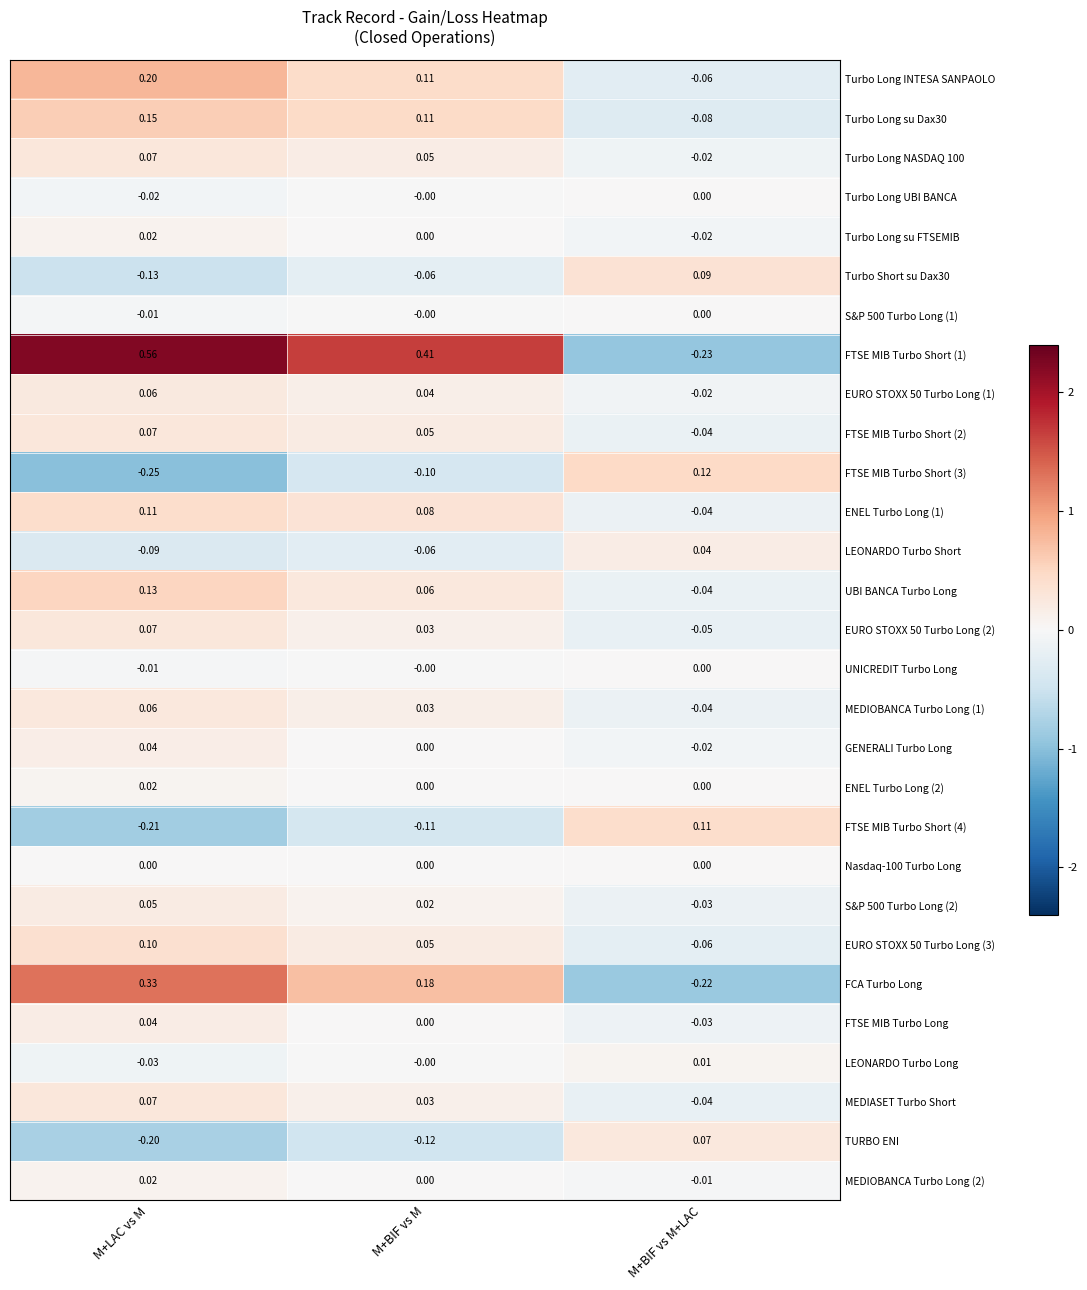

Where does the MEDIOBANCA Turbo Long (1) series first go above 0?

M+LAC vs M